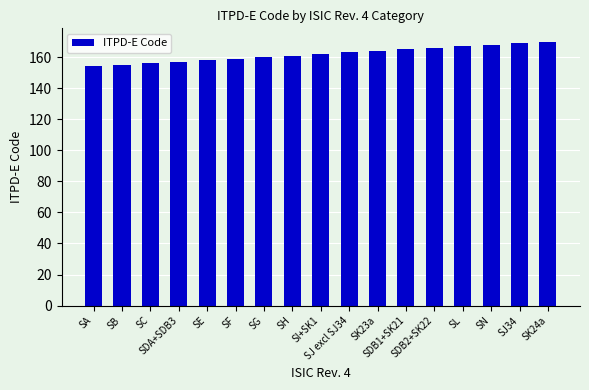

Reading left to right, transcribe all the data shown in this chart.

SA=154	SB=155	SC=156	SDA+SDB3=157	SE=158	SF=159	SG=160	SH=161	SI+SK1=162	SJ excl SJ34=163	SK23a=164	SDB1+SK21=165	SDB2+SK22=166	SL=167	SN=168	SJ34=169	SK24a=170